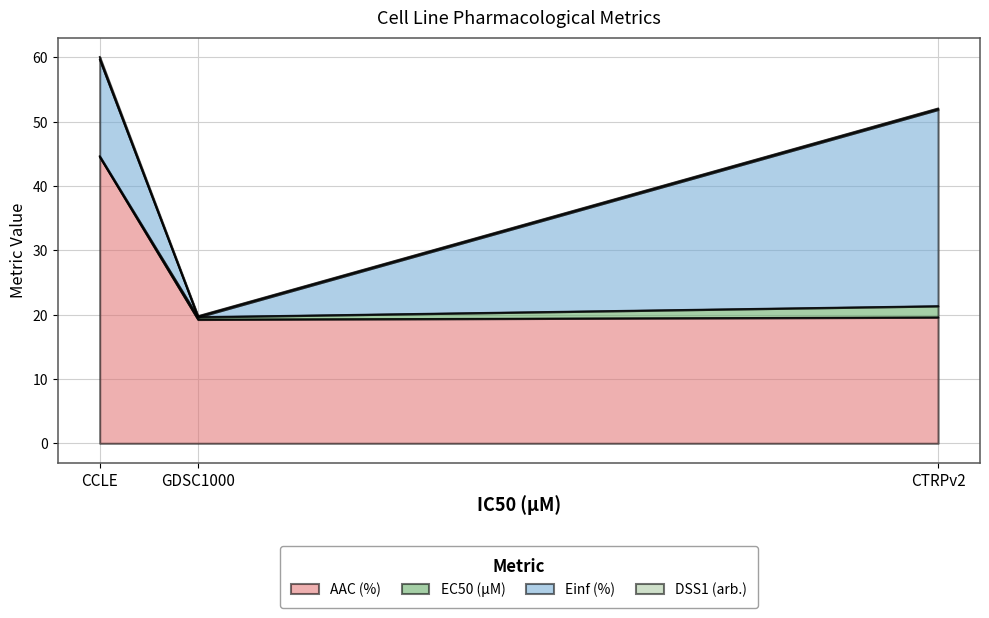

What is the difference between the DSS1 (arb.) values at GDSC1000 and CCLE?

25.0